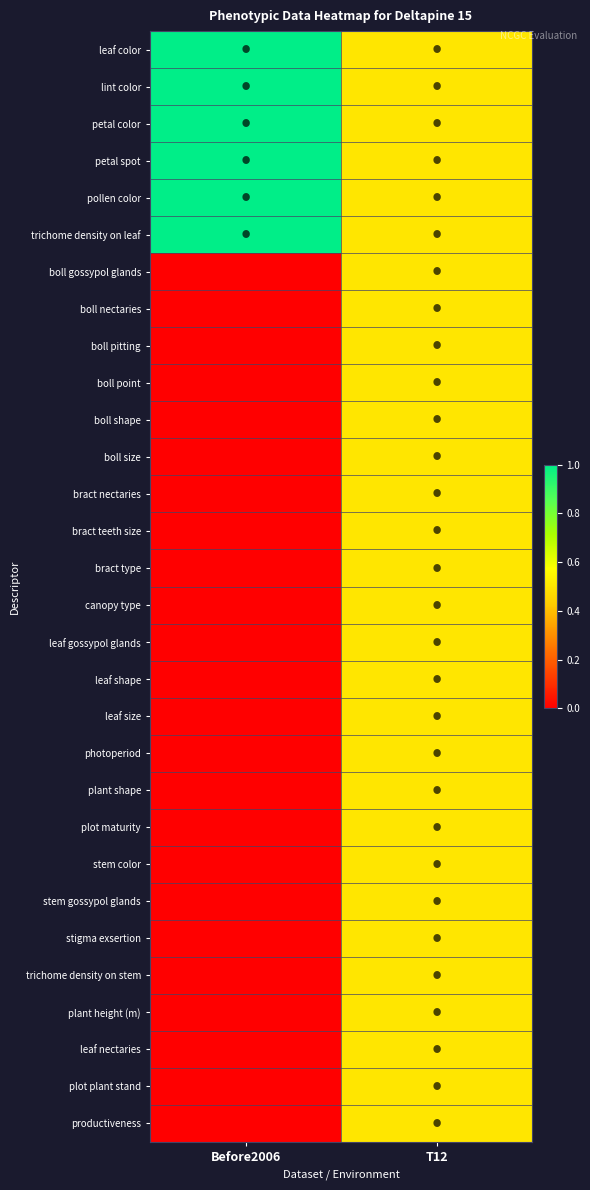

Reading left to right, transcribe all the data shown in this chart.

leaf color: Before2006=1.0	T12=0.5
lint color: Before2006=1.0	T12=0.5
petal color: Before2006=1.0	T12=0.5
petal spot: Before2006=1.0	T12=0.5
pollen color: Before2006=1.0	T12=0.5
trichome density on leaf: Before2006=1.0	T12=0.5
boll gossypol glands: Before2006=0.0	T12=0.5
boll nectaries: Before2006=0.0	T12=0.5
boll pitting: Before2006=0.0	T12=0.5
boll point: Before2006=0.0	T12=0.5
boll shape: Before2006=0.0	T12=0.5
boll size: Before2006=0.0	T12=0.5
bract nectaries: Before2006=0.0	T12=0.5
bract teeth size: Before2006=0.0	T12=0.5
bract type: Before2006=0.0	T12=0.5
canopy type: Before2006=0.0	T12=0.5
leaf gossypol glands: Before2006=0.0	T12=0.5
leaf shape: Before2006=0.0	T12=0.5
leaf size: Before2006=0.0	T12=0.5
photoperiod: Before2006=0.0	T12=0.5
plant shape: Before2006=0.0	T12=0.5
plot maturity: Before2006=0.0	T12=0.5
stem color: Before2006=0.0	T12=0.5
stem gossypol glands: Before2006=0.0	T12=0.5
stigma exsertion: Before2006=0.0	T12=0.5
trichome density on stem: Before2006=0.0	T12=0.5
plant height (m): Before2006=0.0	T12=0.5
leaf nectaries: Before2006=0.0	T12=0.5
plot plant stand: Before2006=0.0	T12=0.5
productiveness: Before2006=0.0	T12=0.5